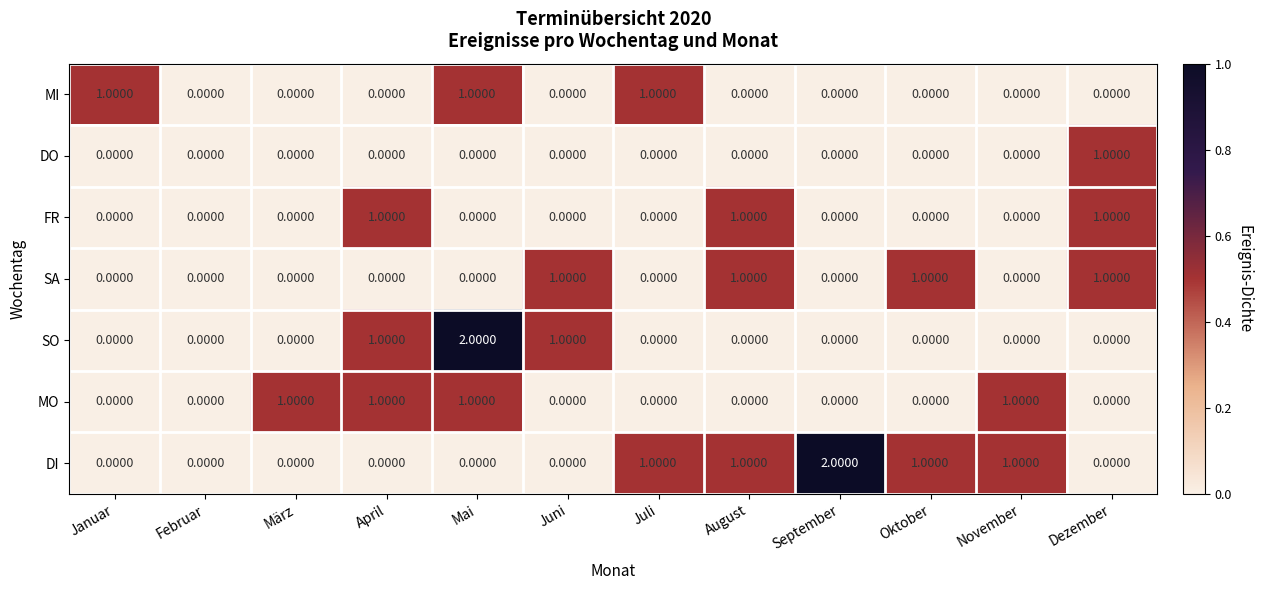

Which category has the highest value in the DO series?

Dezember